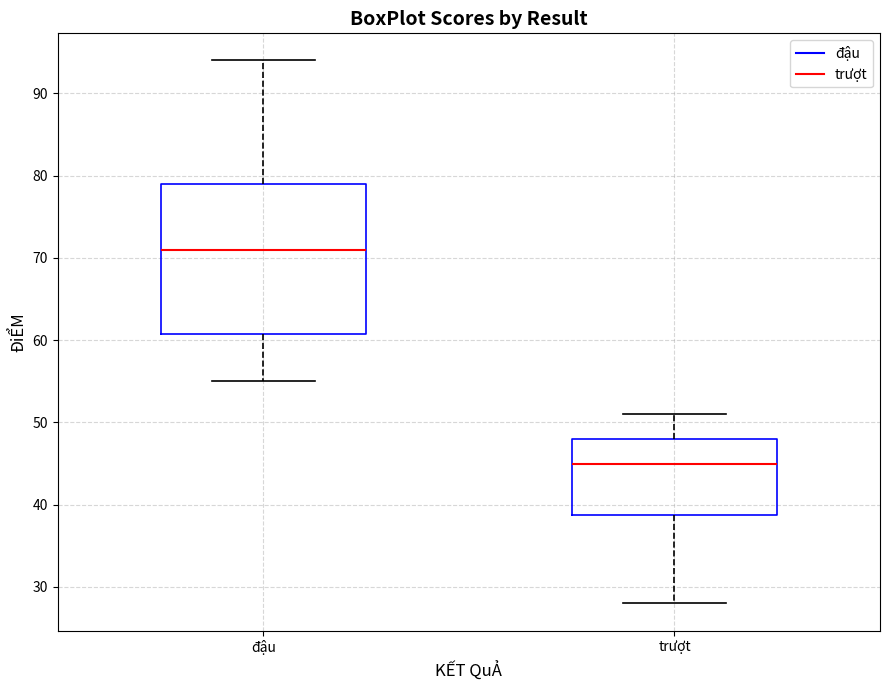

Which box has the highest median line?

đậu